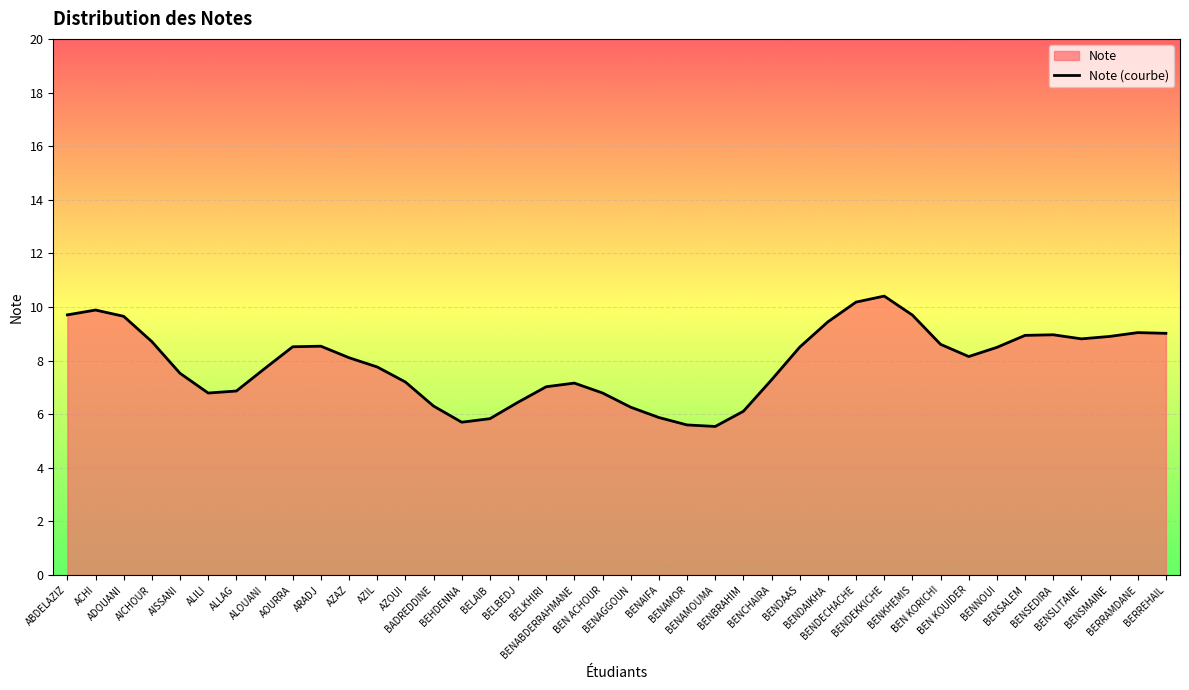

Reading right to left, list all the values displayed in this chart.

BERREHAIL=9.0	BERRAMDANE=9.0	BENSMAINE=8.9	BENSLITANE=8.8	BENSEDIRA=9.0	BENSALEM=8.9	BENNOUI=8.5	BEN KOUIDER=8.1	BEN KORICHI=8.6	BENKHEMIS=9.7	BENDEKKICHE=10.4	BENDECHACHE=10.2	BENDAIKHA=9.4	BENDAAS=8.5	BENCHAIRA=7.3	BENBRAHIM=6.1	BENAMOUMA=5.5	BENAMOR=5.6	BENAIFA=5.9	BENAGGOUN=6.3	BEN ACHOUR=6.8	BENABDERRAHMANE=7.2	BELKHIRI=7.0	BELBEDJ=6.4	BELAIB=5.8	BEHDENNA=5.7	BADREDDINE=6.3	AZOUI=7.2	AZIL=7.8	AZAZ=8.1	ARADJ=8.5	AOURRA=8.5	ALOUANI=7.7	ALLAG=6.9	ALILI=6.8	AISSANI=7.5	AICHOUR=8.7	ADOUANI=9.7	ACHI=9.9	ABDELAZIZ=9.7